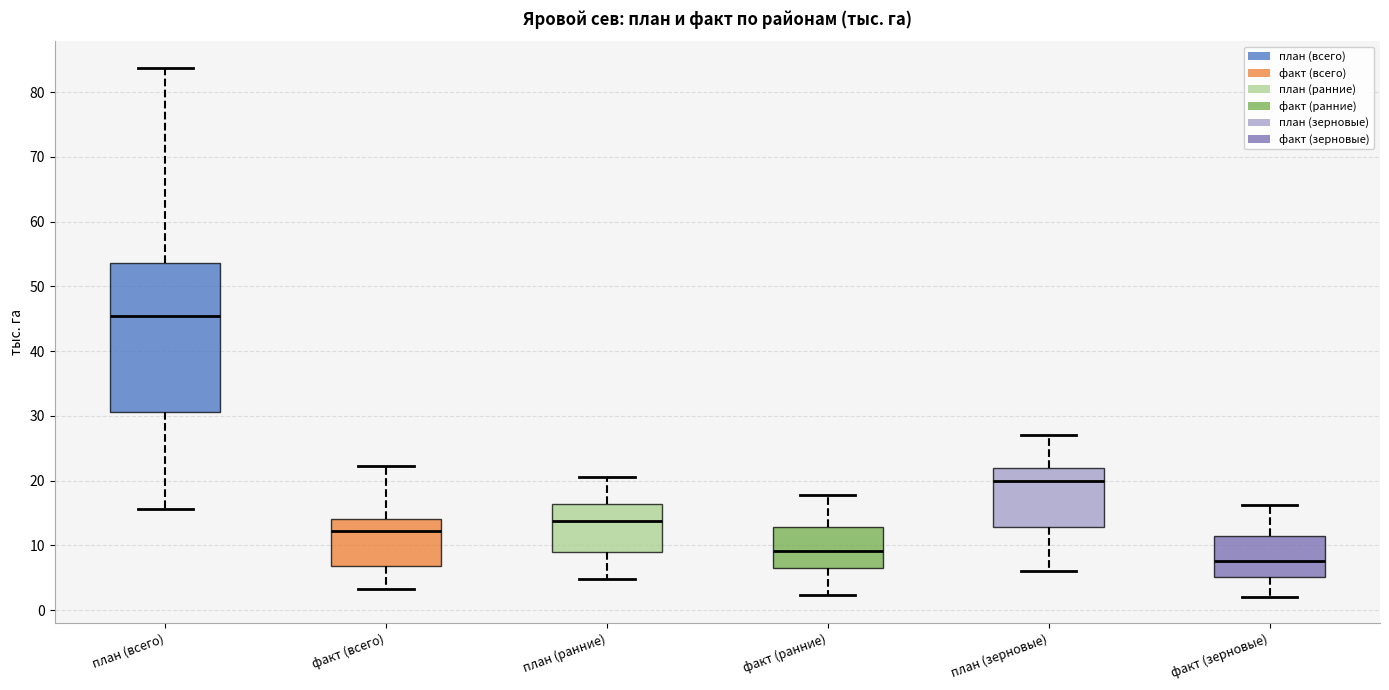

Where does the upper whisker of the box for план (зерновые) end on the y-axis? The values are not printed on the chart, so give them approximately, as read against the axis.

27